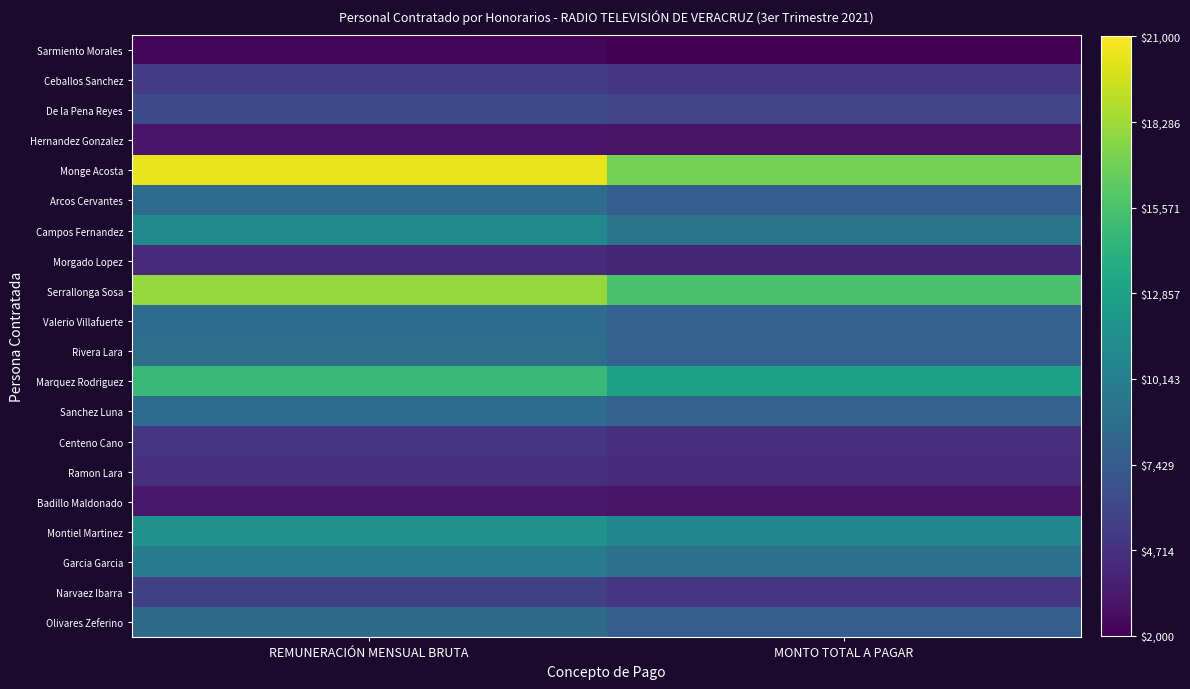

What is the total value across all series at MONTO TOTAL A PAGAR?

150917.1